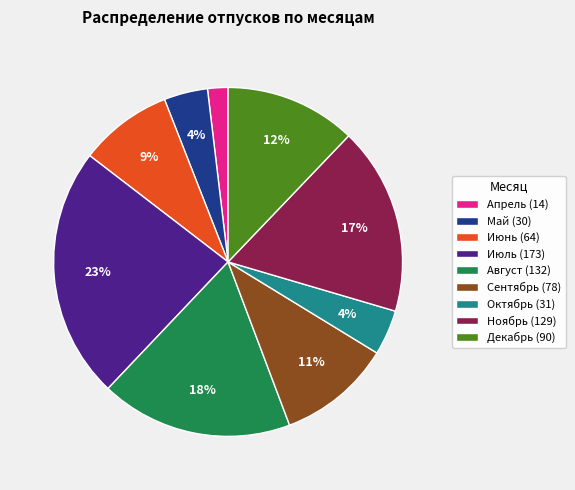

The Декабрь slice represents 12% of the pie. True or false?

True